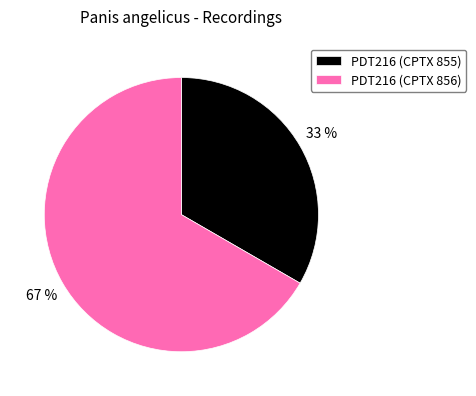

To the nearest percent, what is the average slice percentage?

50%